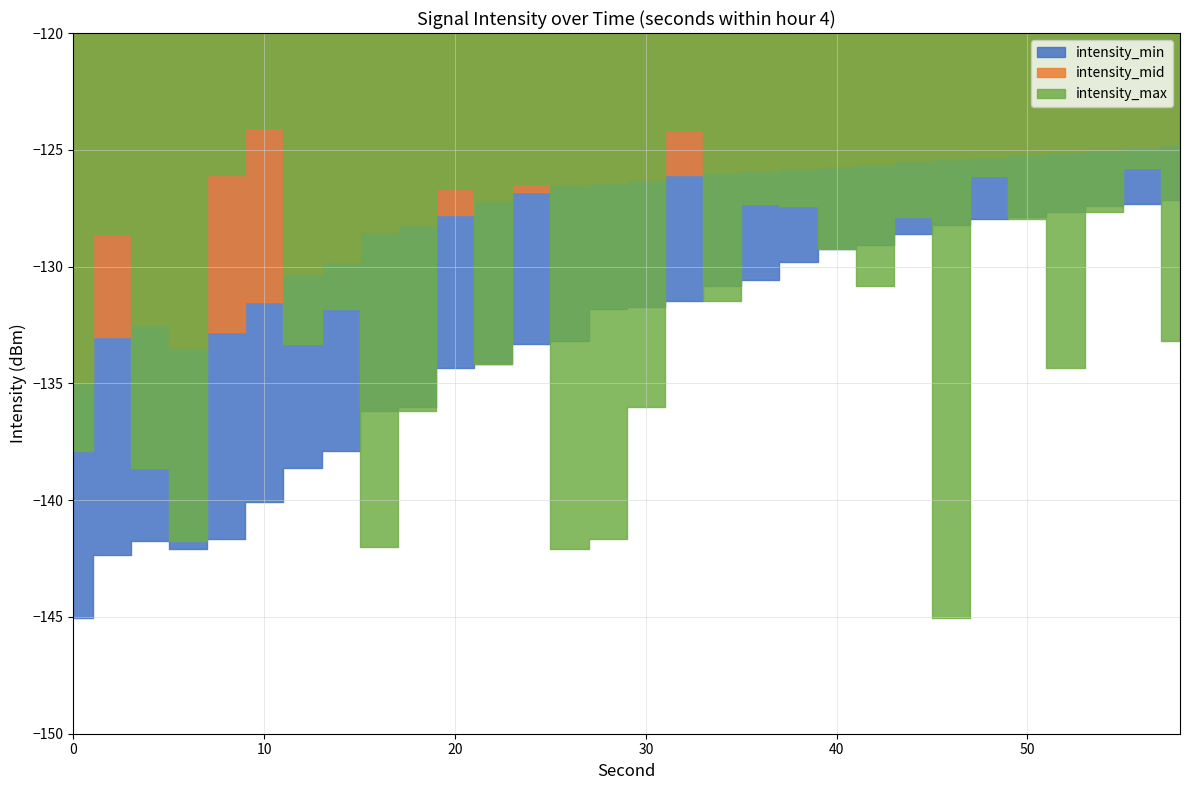

Which series has the largest range (max minus min)?

intensity_max